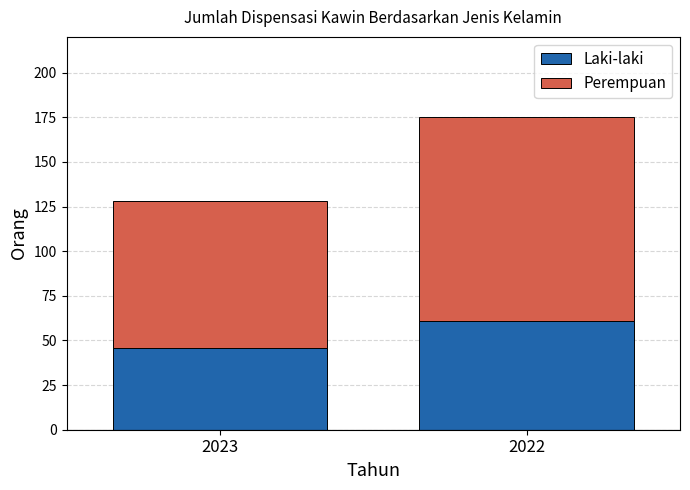

Reading left to right, what are the values for Laki-laki?

46	61